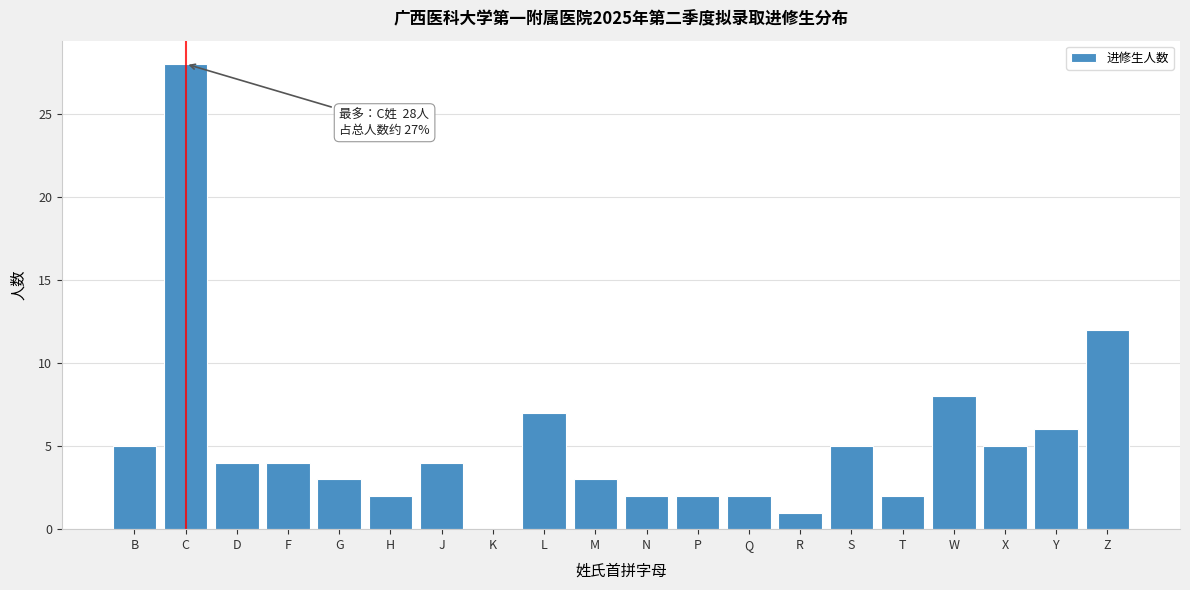

Reading left to right, extract all data points from this chart.

B=5	C=28	D=4	F=4	G=3	H=2	J=4	K=0	L=7	M=3	N=2	P=2	Q=2	R=1	S=5	T=2	W=8	X=5	Y=6	Z=12